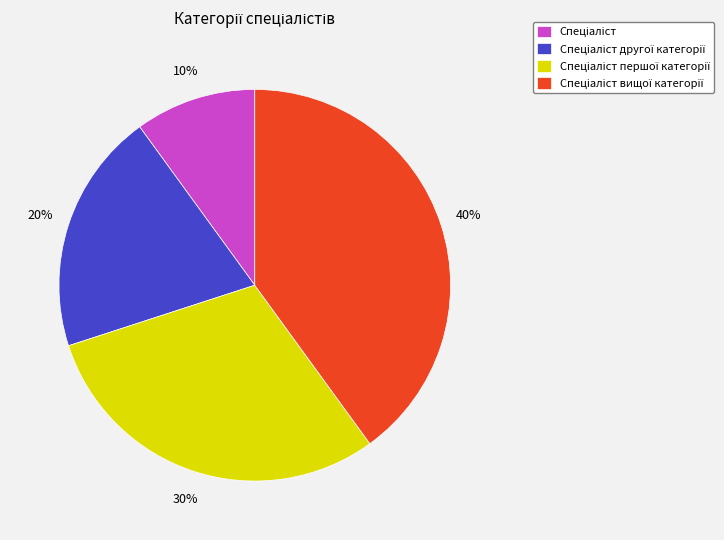

How many slices are in this pie chart?

4